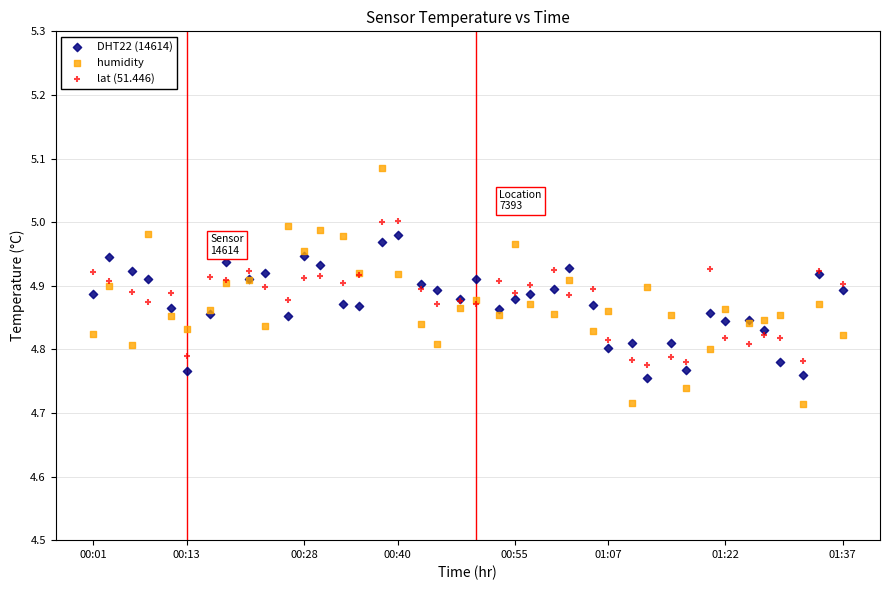

Which series contains the lowest Y value?

humidity